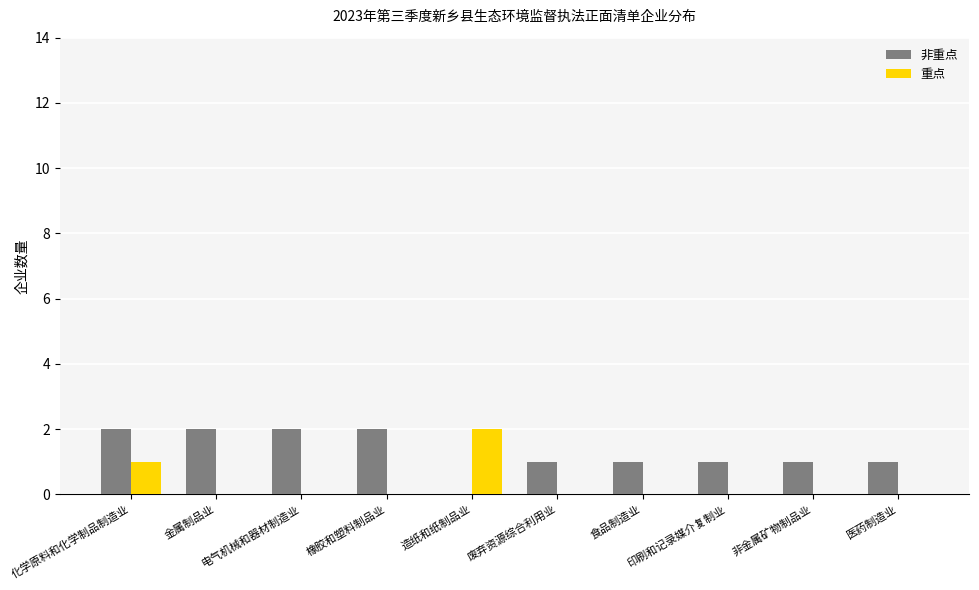

Count the number of data series in this chart.

2